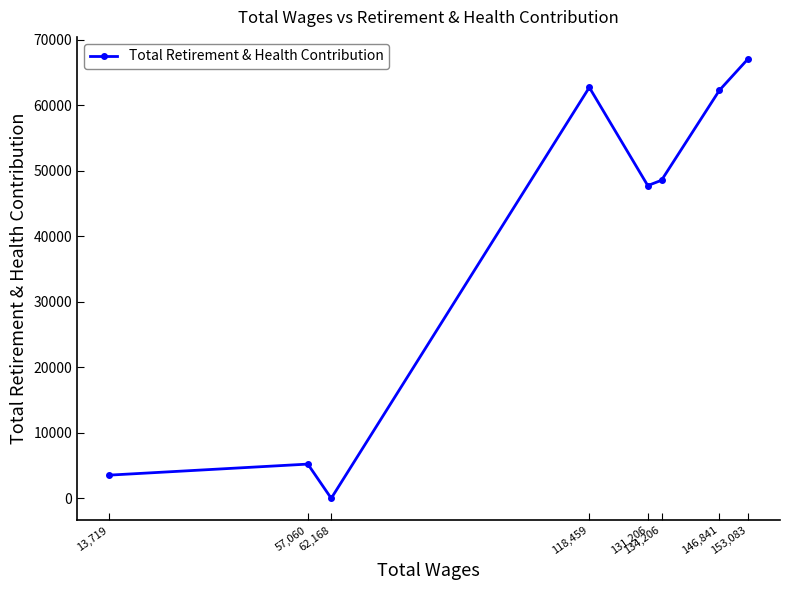

Reading left to right, what are all the values shown in this chart?

13,719=3536	57,060=5221	62,168=0	118,459=62714	131,206=47730	134,206=48539	146,841=62277	153,083=67070